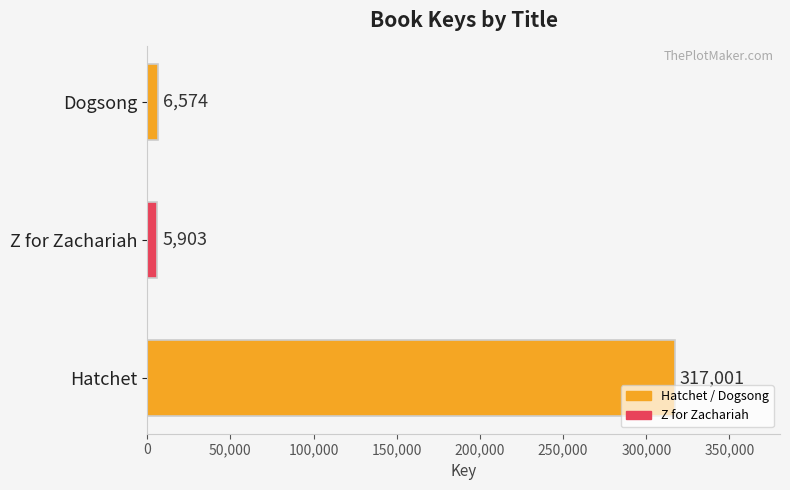

Count the number of categories in the chart.

3